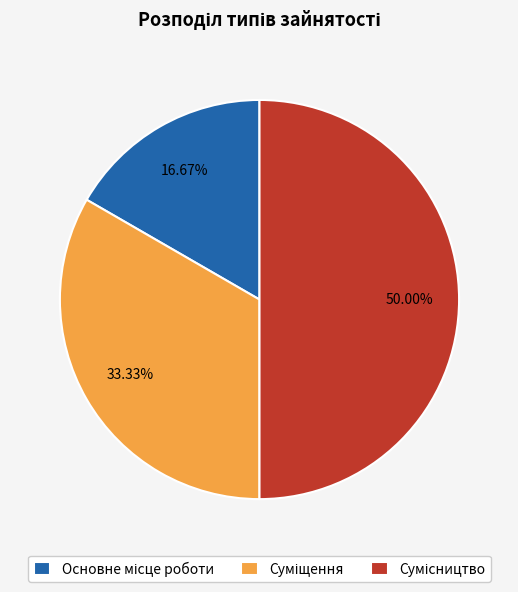

What percentage is the Сумісництво slice, to the nearest percent?

50%